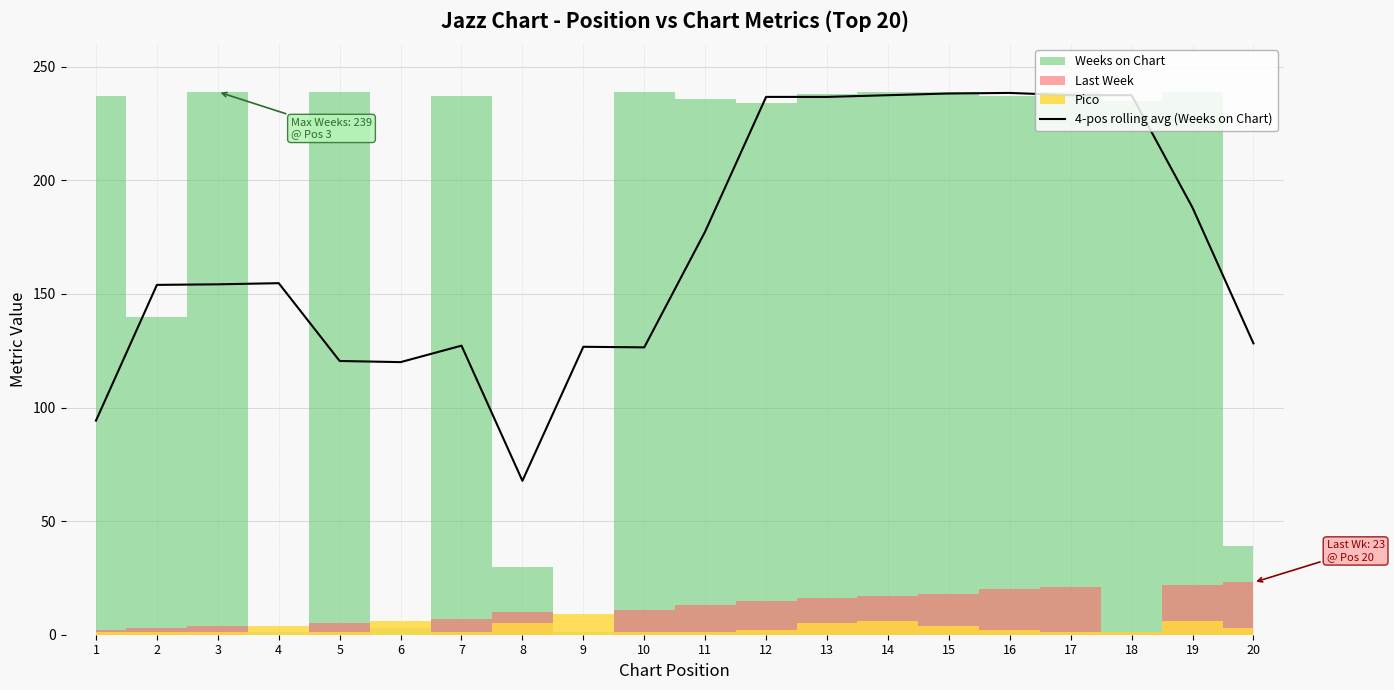

The value of 4-pos rolling avg (Weeks on Chart) at 19 is 43.6. True or false?

False